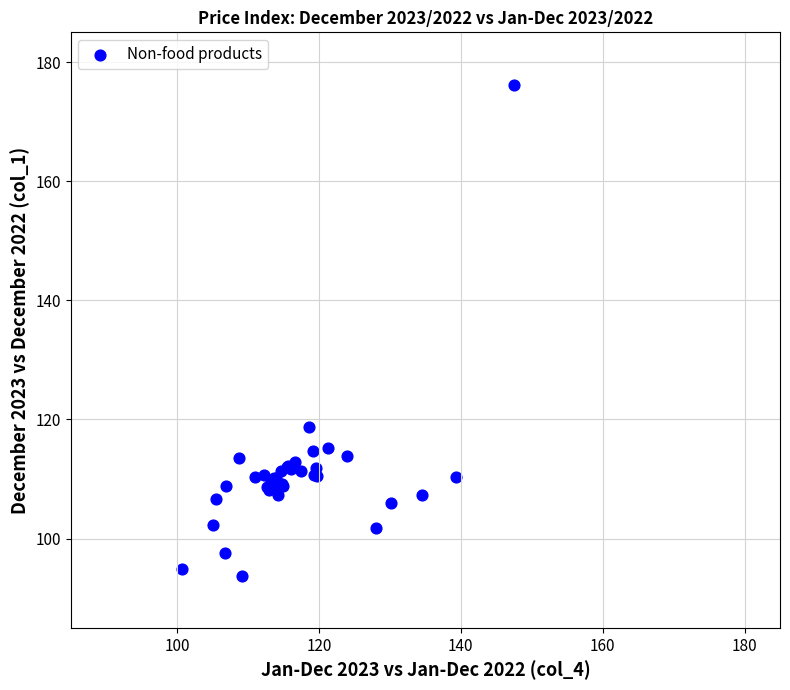

What Y value in the scatter plot is closest to 134?

118.8